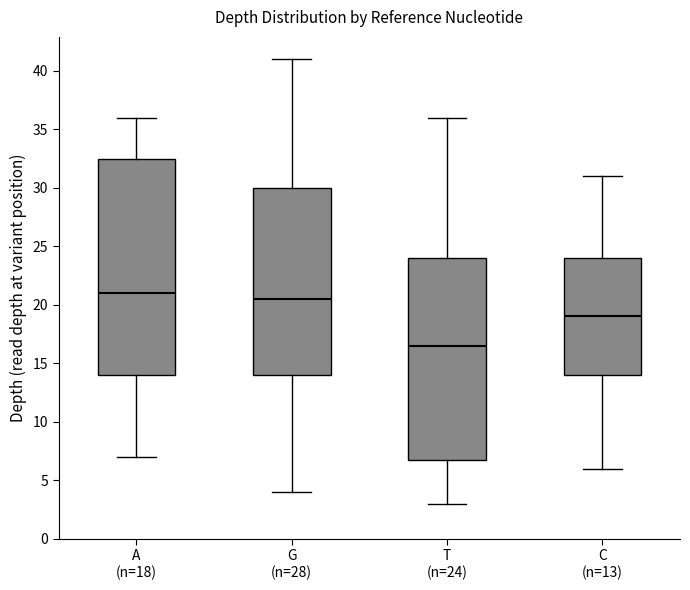

Reading left to right, transcribe this box plot: for each box, give where its median line is, the range the box spans, and where its two whiskers end, as read against the y-axis. The values are not printed on the chart, so give them approximately, as read against the axis.

A (n=18): median 21.0, box 14.0 to 32.5, whiskers 7.0 to 36.0
G (n=28): median 20.5, box 14.0 to 30.0, whiskers 4.0 to 41.0
T (n=24): median 16.5, box 7.0 to 24.0, whiskers 3.0 to 36.0
C (n=13): median 19.0, box 14.0 to 24.0, whiskers 6.0 to 31.0